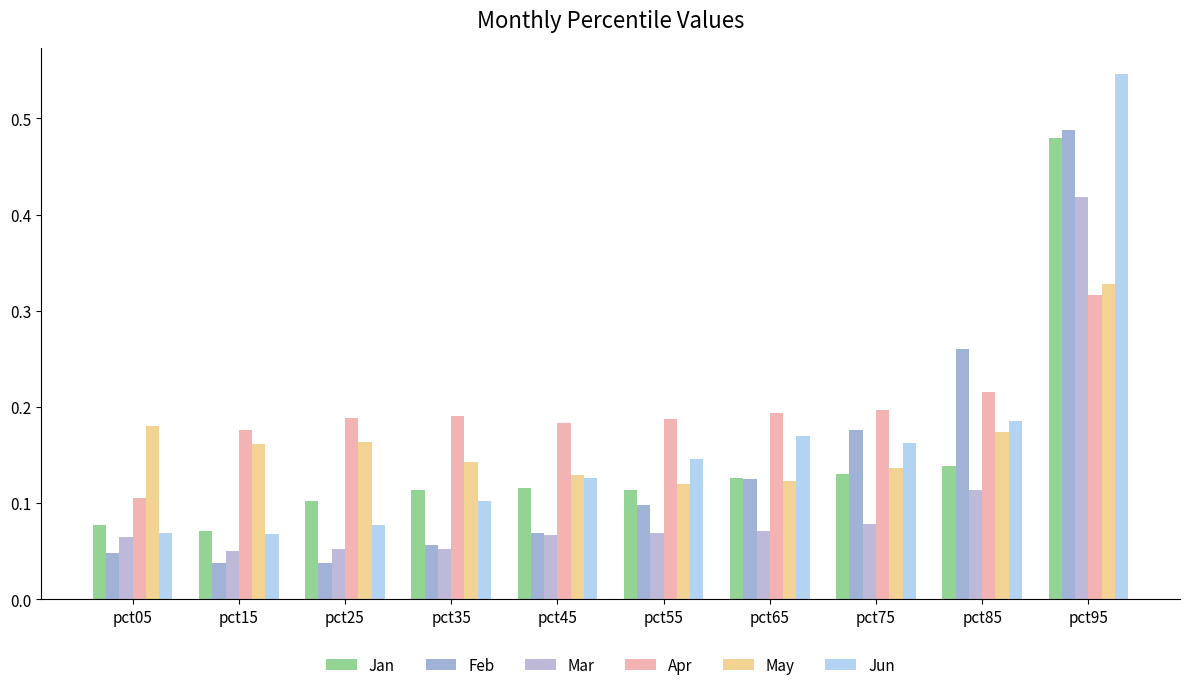

Count the Mar values in the range 0 to 1.

10